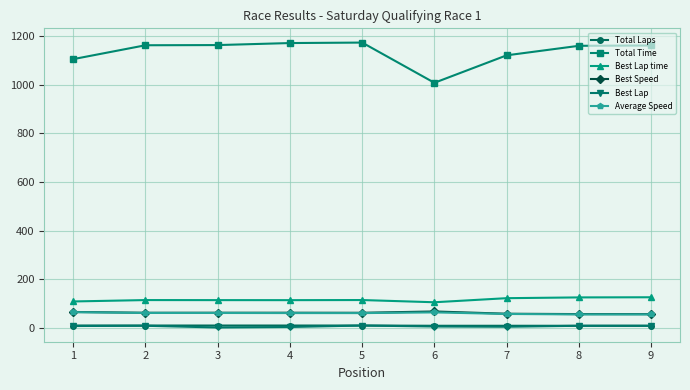

True or false: Best Speed has more than 0 points higher than both neighbors.

True